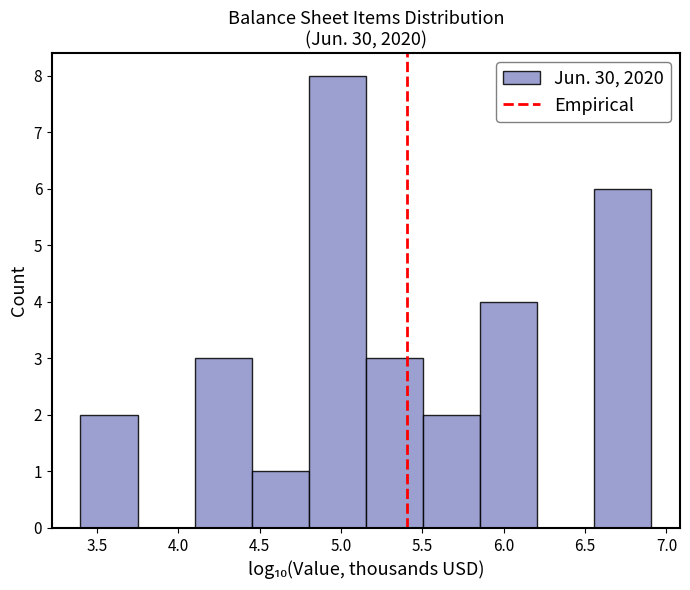

Reading left to right, list every bar in this chart as the range it spans on the x-axis followed by its height. Neither the bar edges nor the heights are printed on the chart, so give them approximately, as read against the axes.

3.40 to 3.75: 2
3.75 to 4.10: 0
4.10 to 4.45: 3
4.45 to 4.80: 1
4.80 to 5.15: 8
5.15 to 5.50: 3
5.50 to 5.85: 2
5.85 to 6.20: 4
6.20 to 6.55: 0
6.55 to 6.90: 6